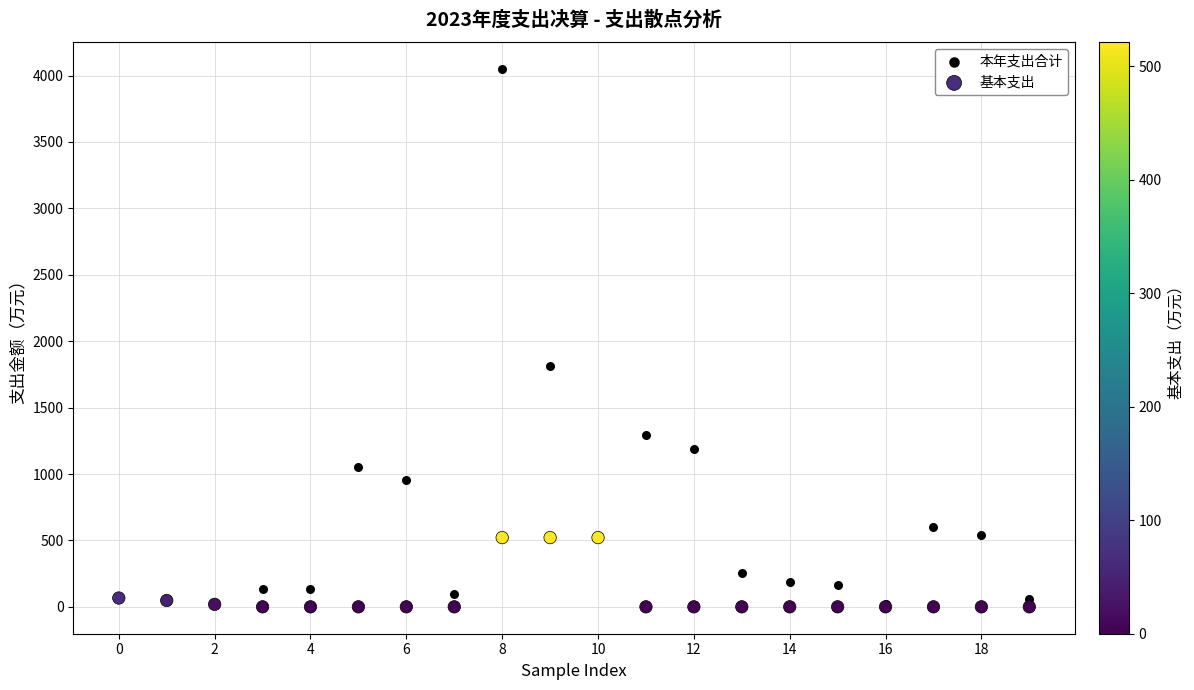

Which series has the widest spread of Y values?

本年支出合计